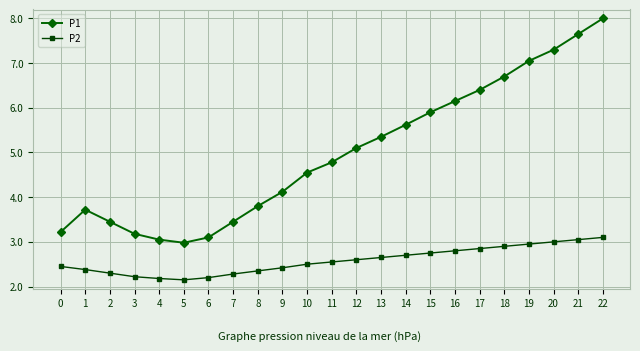

Which series has the widest spread of values?

P1